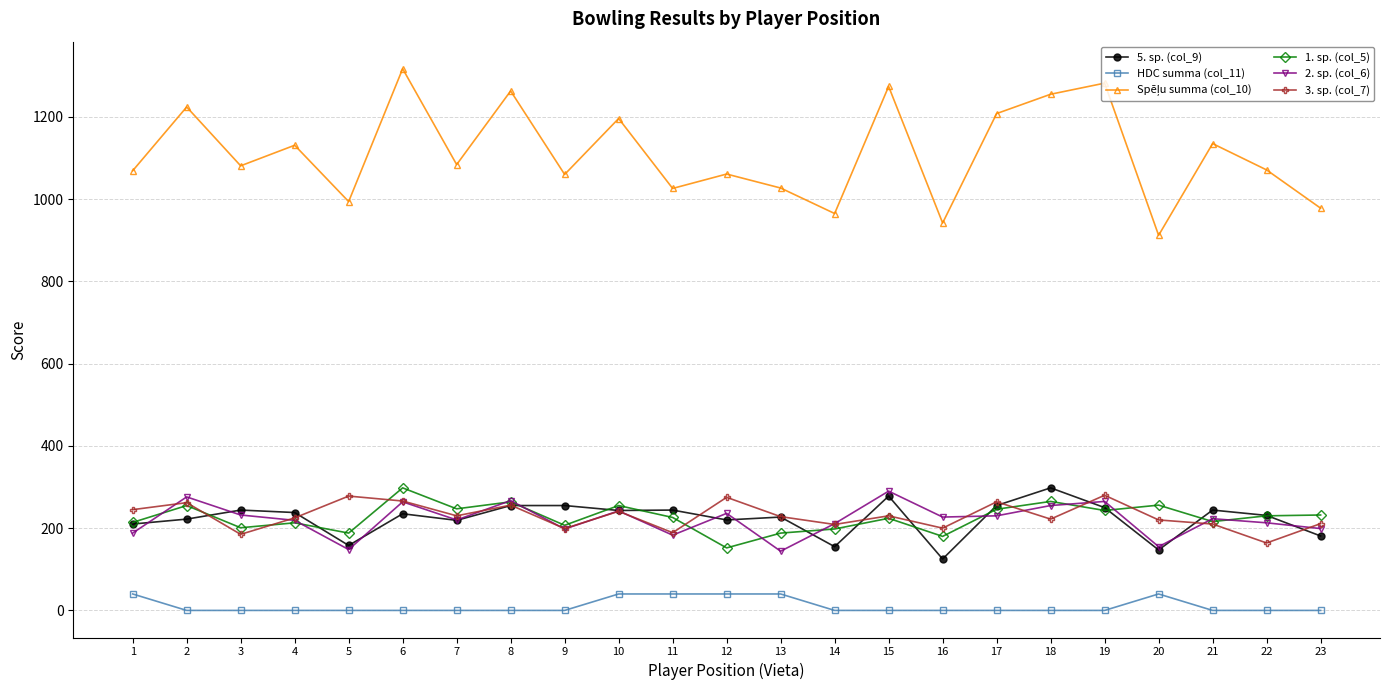

True or false: HDC summa (col_11) and 3. sp. (col_7) cross at least once.

False